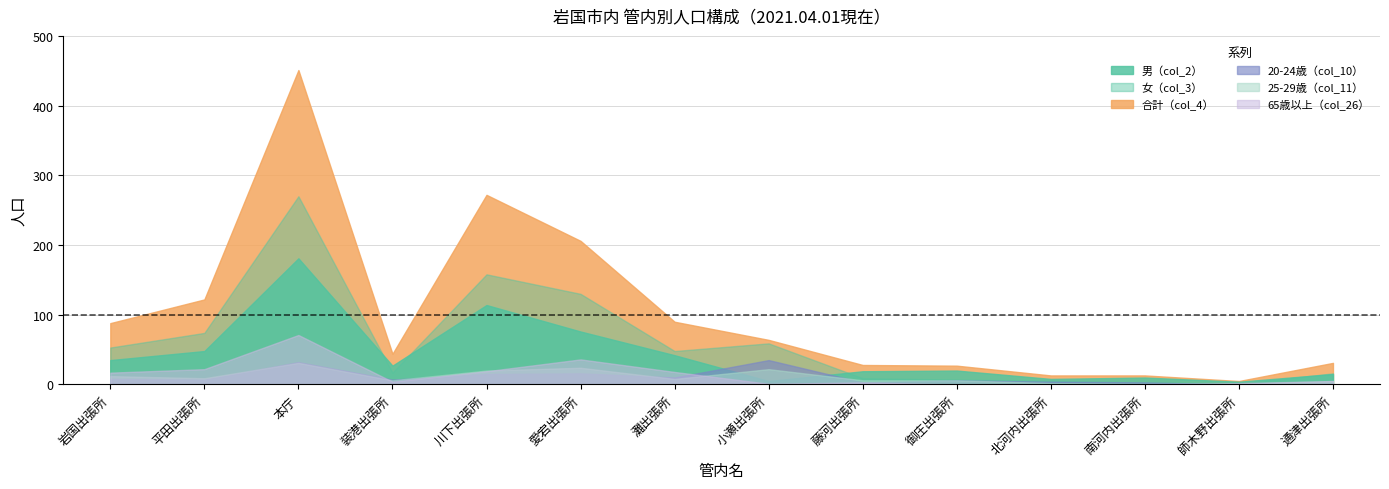

Which series has the largest total across all categories?

合計（col_4）